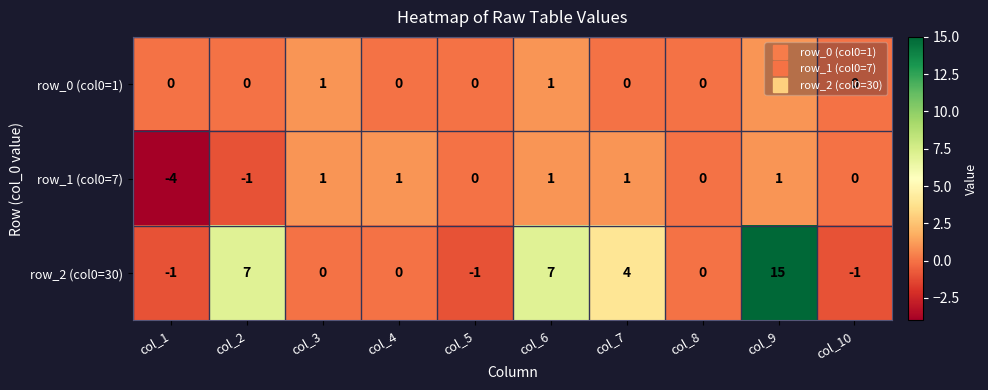

The value of row_2 (col0=30) at col_8 is 0. True or false?

True